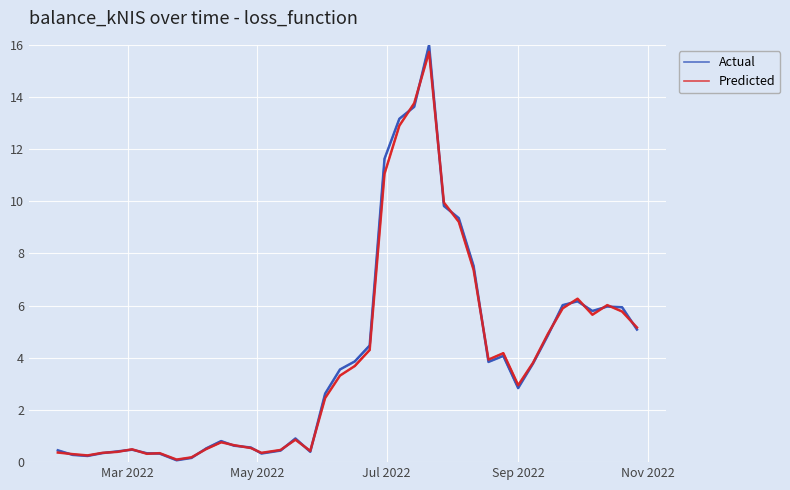

Is this an area chart (filled region under the line)?

No